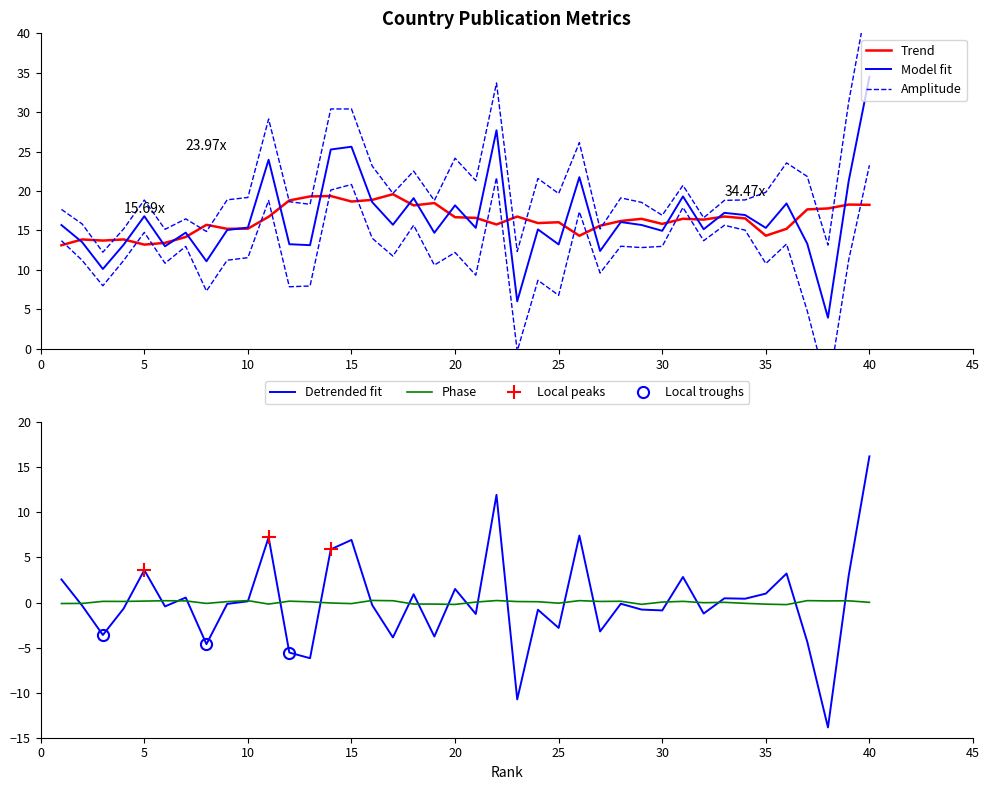

What is the value of the 32nd point from the left?

15.2